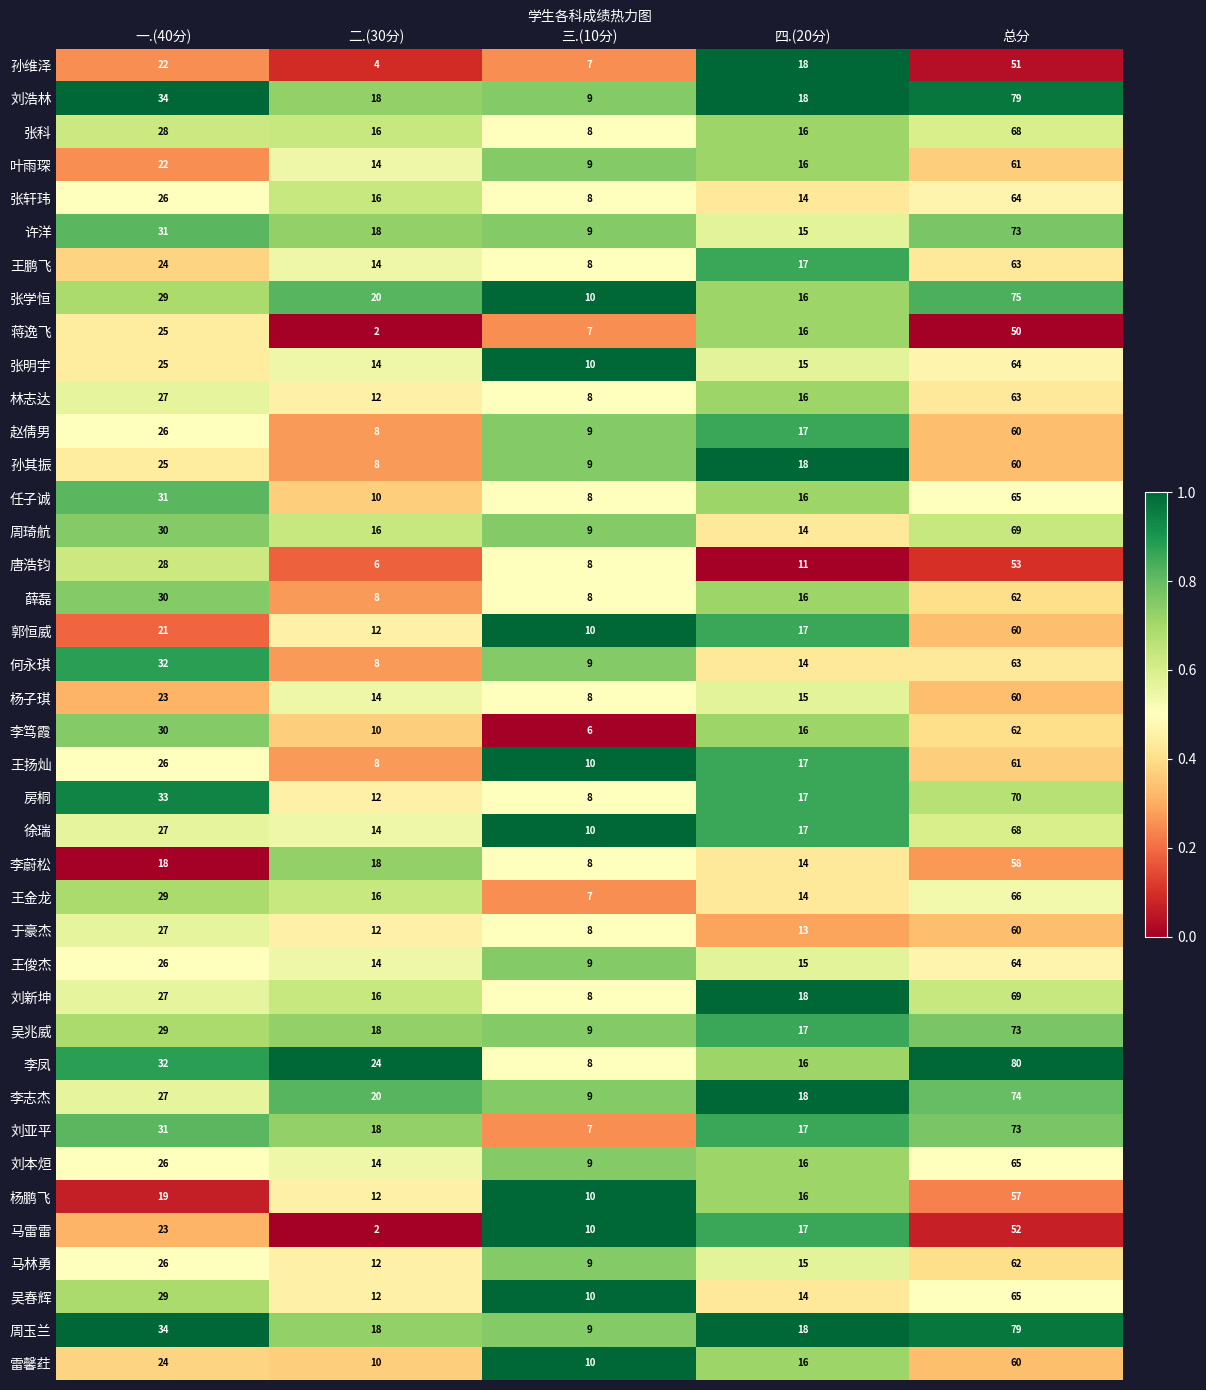

What is the spread (max minus min) of values at 一.(40分)?

16